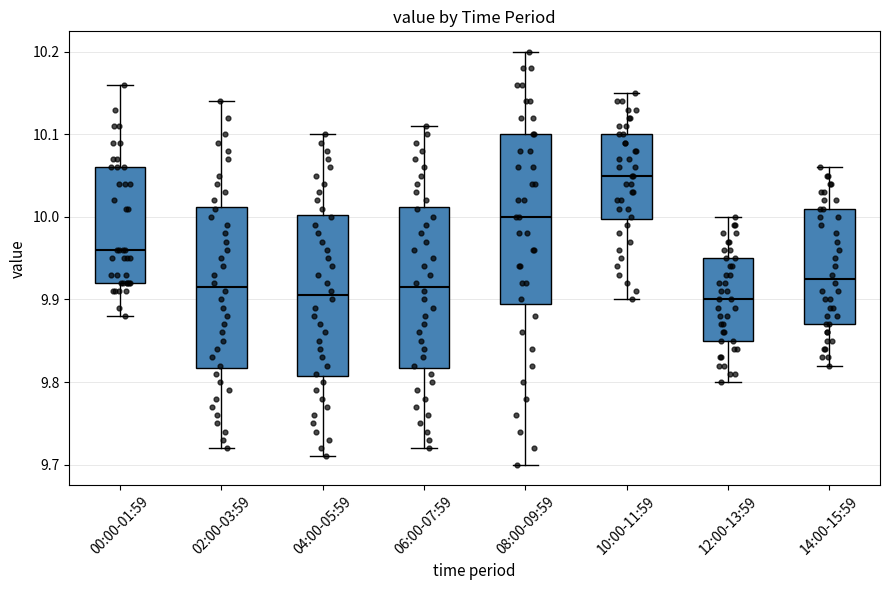

Where does the upper whisker of the box for 02:00-03:59 end on the y-axis? The values are not printed on the chart, so give them approximately, as read against the axis.

10.14